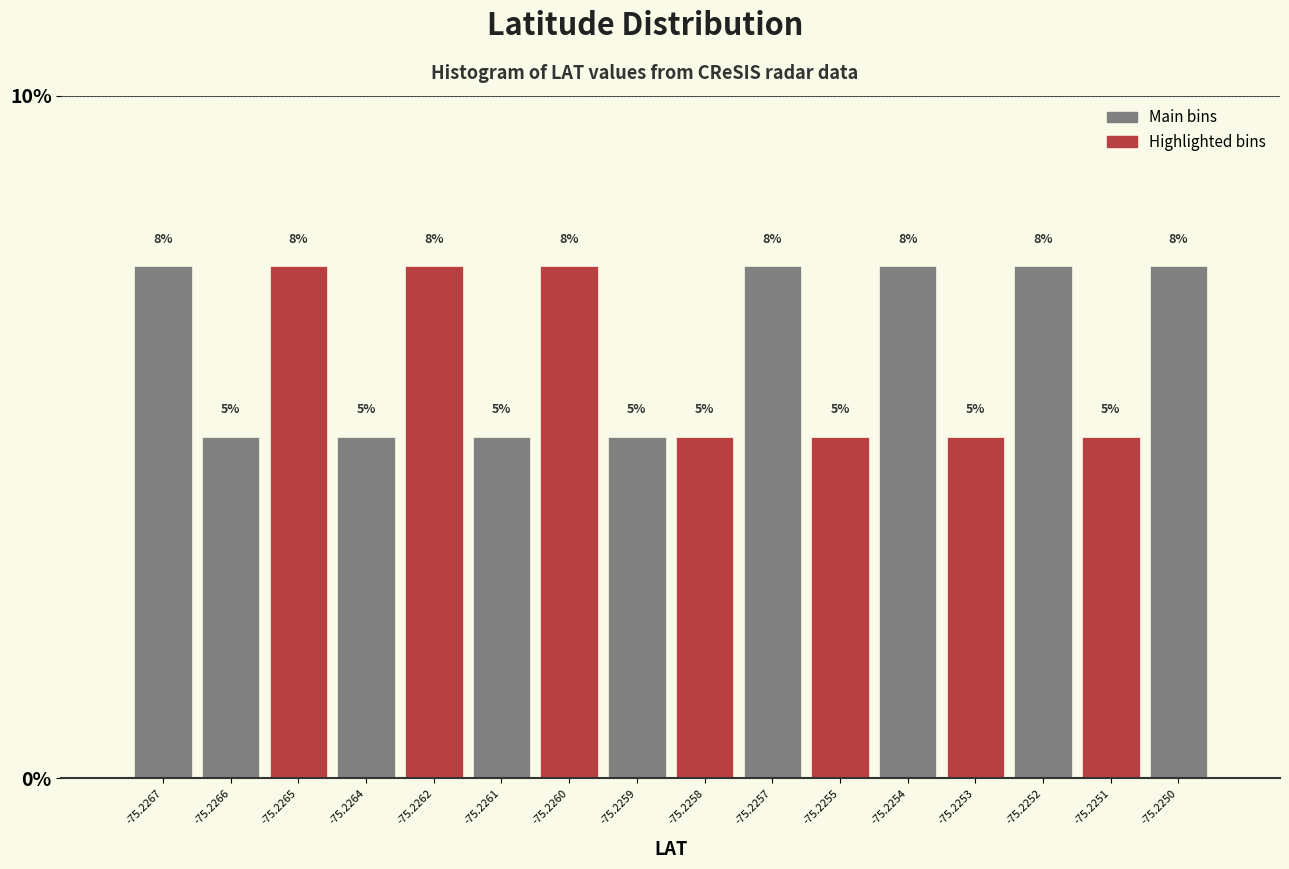

What is the approximate value at -75.2254?

7.5